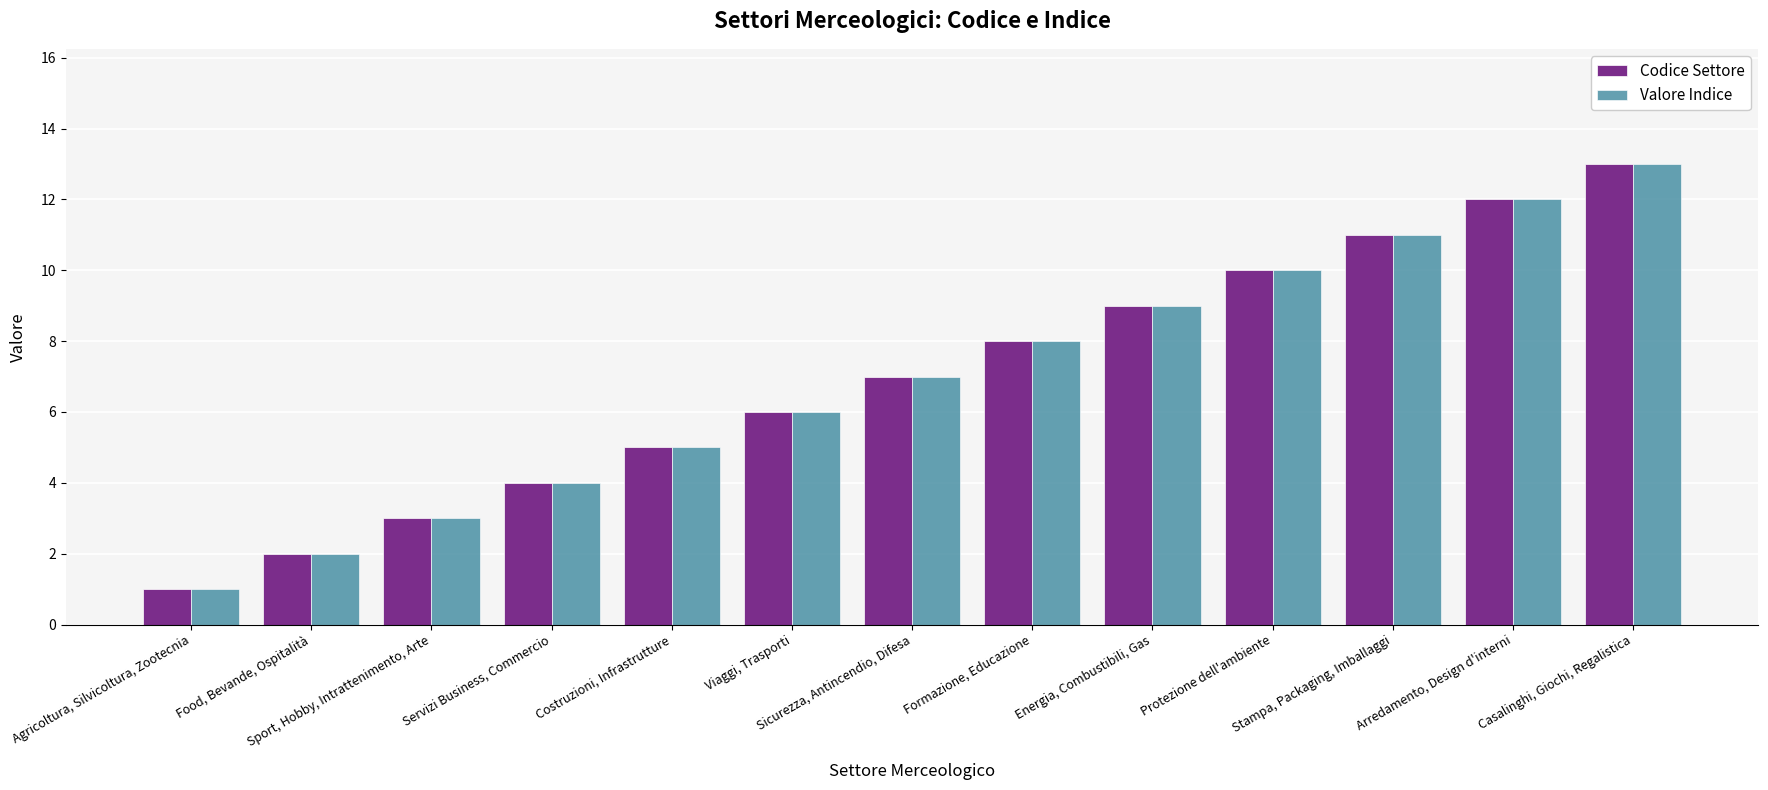

What is the average value of the Valore Indice series?

7